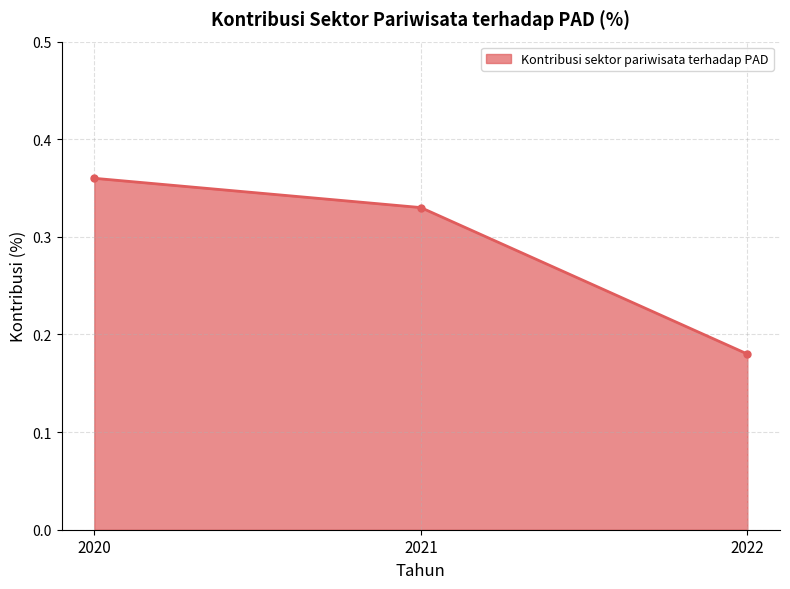

Where is the data nearest to the value 0?

2022